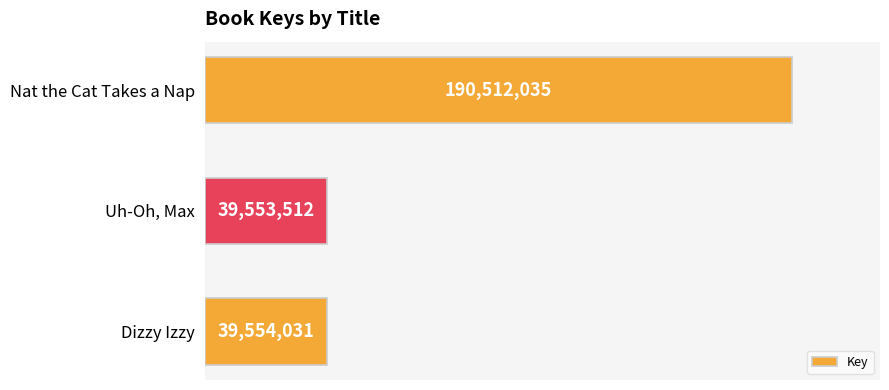

What is the difference between the maximum and minimum values?

150958523